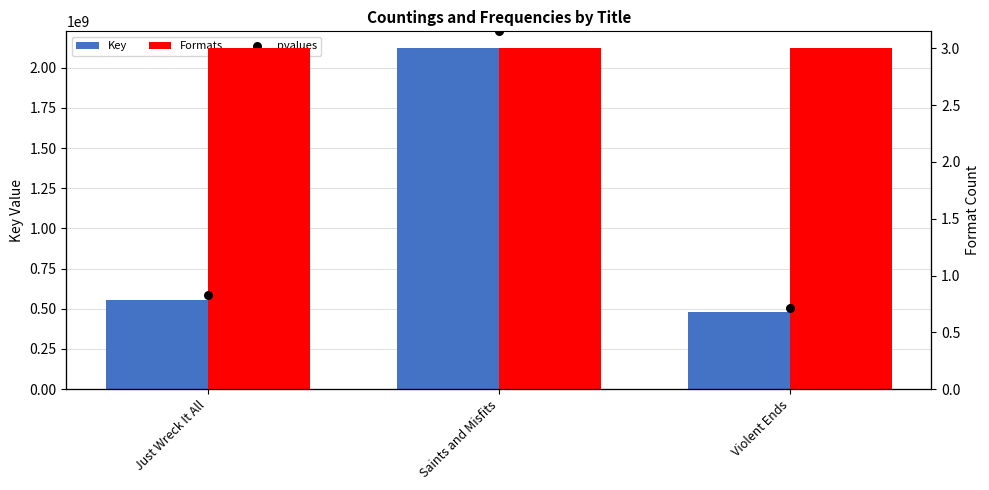

What is the total value across all series at Saints and Misfits?

2119773023.0